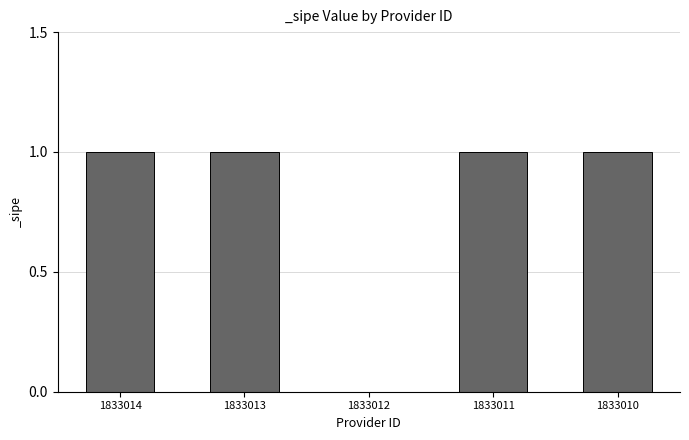

Reading left to right, transcribe all the data shown in this chart.

1833014=1	1833013=1	1833012=0	1833011=1	1833010=1